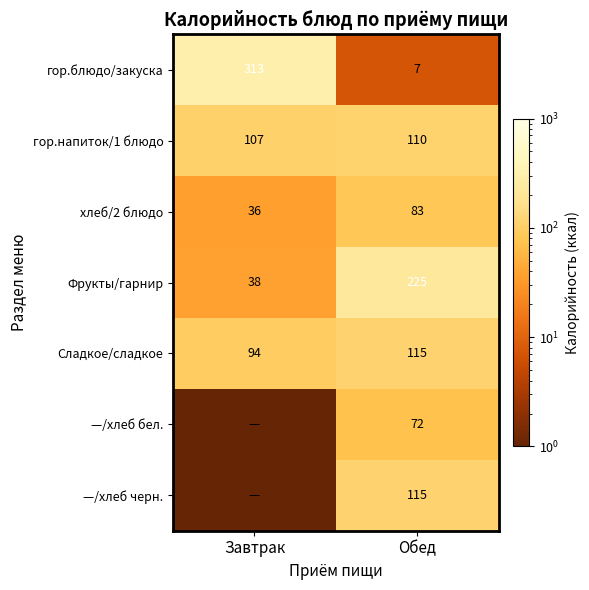

At which label does Фрукты/гарнир reach its minimum?

Завтрак